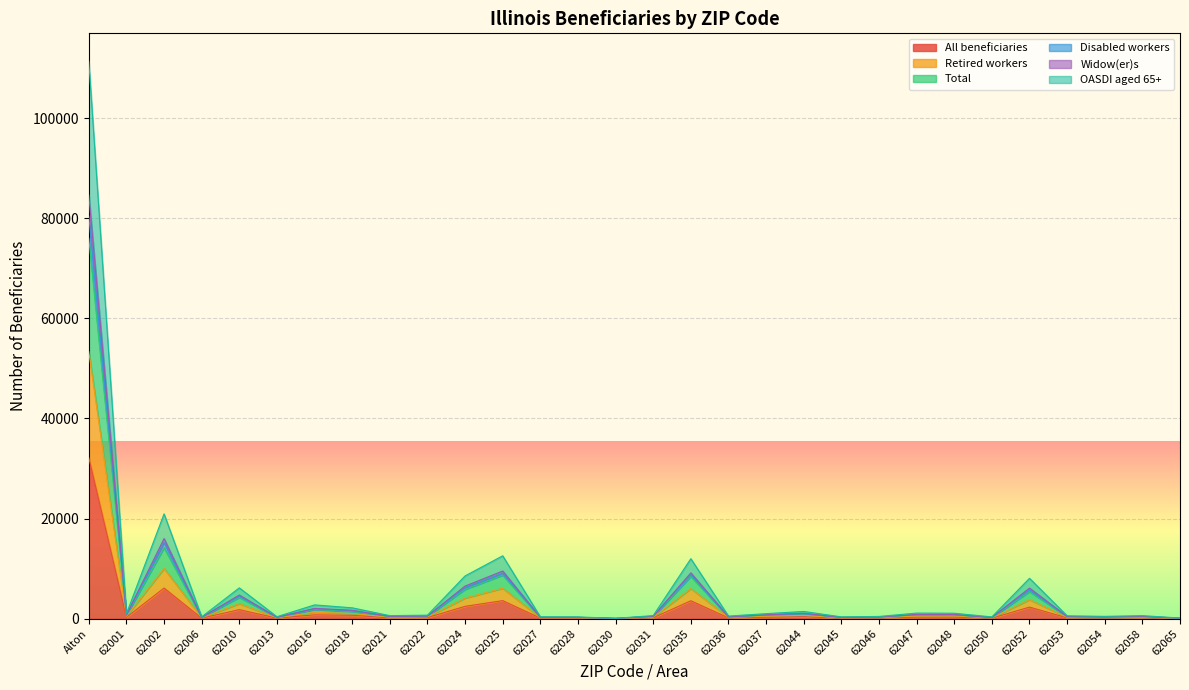

Reading left to right, what are all the values shown in this chart?

All beneficiaries: 32167	270	6113	101	1798	106	761	672	175	207	2460	3598	102	101	23	177	3573	143	285	393	96	123	305	315	92	2305	159	139	177	31
Retired workers: 75975	667	14182	255	4253	257	1849	1406	421	489	5841	8697	244	243	41	420	8440	346	693	955	234	310	759	748	216	5410	377	304	402	85
Total: 111351	963	20933	362	6145	390	2745	2160	602	691	8532	12552	364	341	64	611	11974	515	996	1435	352	438	1108	1081	344	8059	568	456	602	122
Disabled workers: 84621	733	15993	272	4720	285	2045	1670	462	531	6507	9512	274	266	54	476	9144	375	766	1060	257	333	833	826	249	6104	428	351	457	92
Widow(er)s: 80445	692	15192	265	4478	267	1939	1566	441	514	6181	9047	264	253	51	455	8770	351	733	995	244	320	799	793	236	5745	407	329	432	90
OASDI aged 65+: 53350	462	10027	175	3003	177	1274	1026	296	349	4111	6072	169	173	31	290	6000	241	483	655	159	215	514	528	146	3795	262	219	287	55